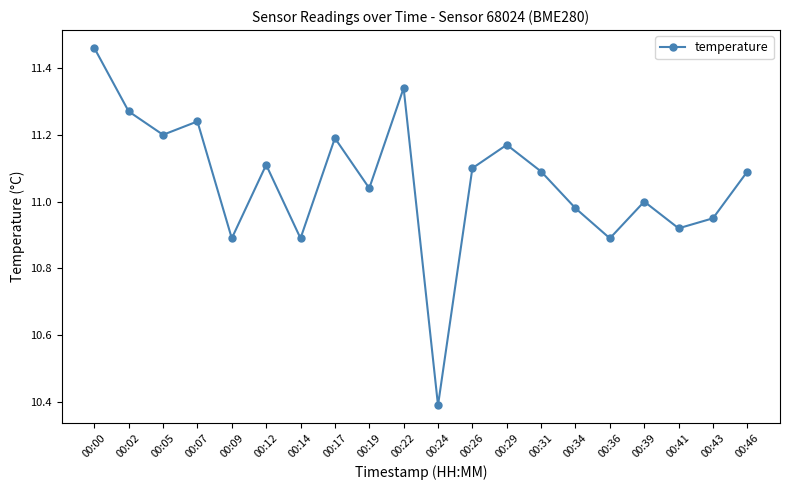

Count the number of categories in the chart.

20